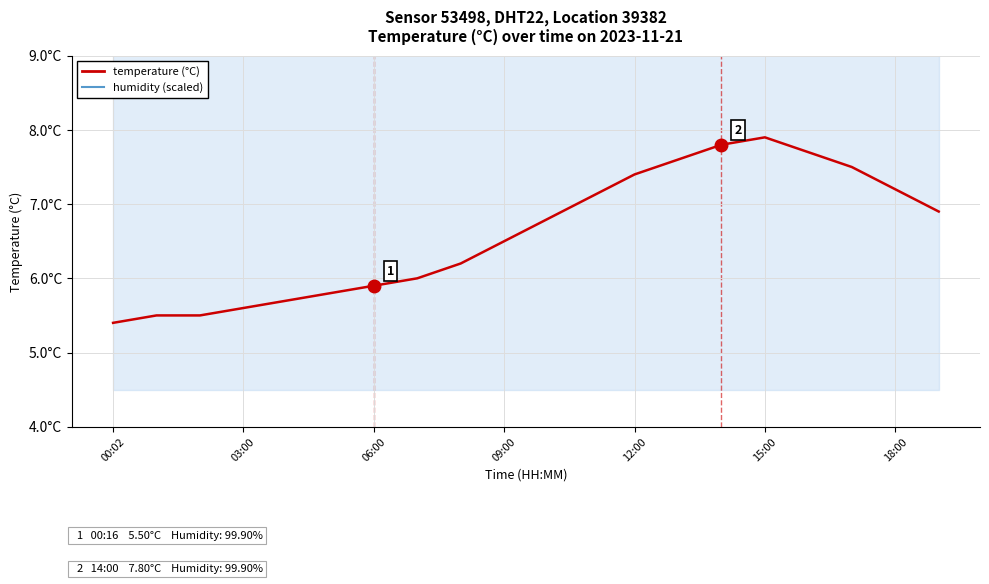

Reading left to right, list all the values displayed in this chart.

temperature: 5.4	5.5	5.5	5.6	5.7	5.8	5.9	6.0	6.2	6.5	6.8	7.1	7.4	7.6	7.8	7.9	7.7	7.5	7.2	6.9
humidity (scaled): 10.5	10.5	10.5	10.5	10.5	10.5	10.5	10.5	10.5	10.5	10.5	10.5	10.5	10.5	10.5	10.5	10.5	10.5	10.5	10.5